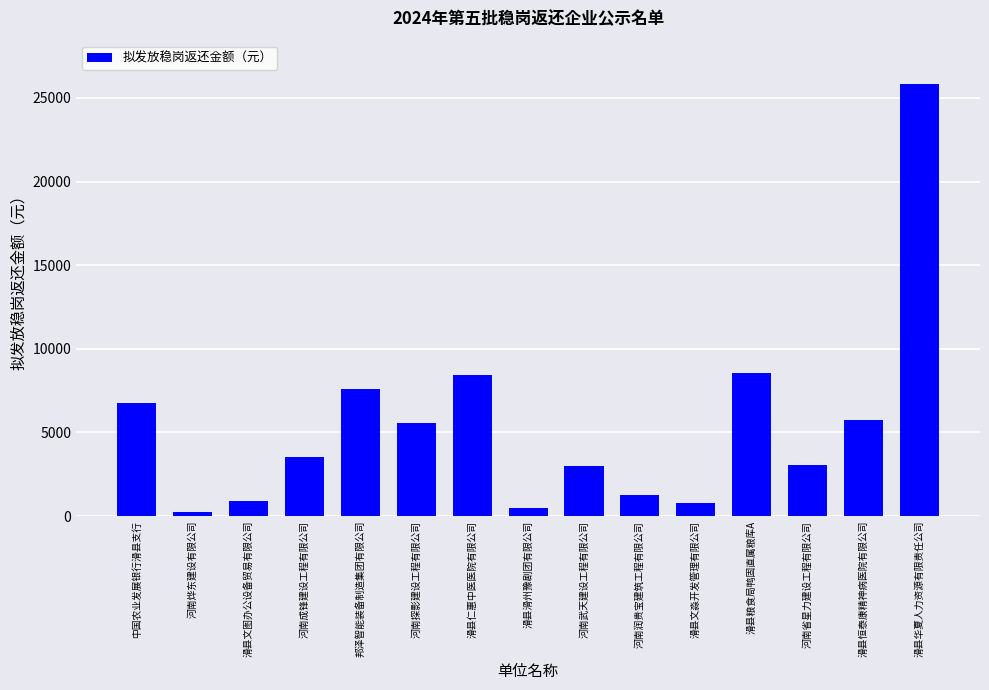

What is the label of the 4th bar from the right?

滑县粮食局鸭固直属粮库A